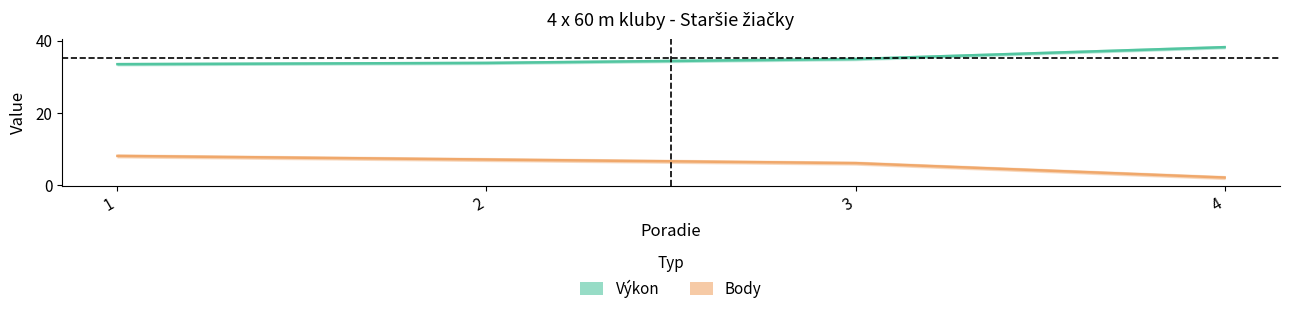

Reading left to right, what are all the values shown in this chart?

Výkon: 33.5	33.8	34.9	38.2
Body: 8.0	7.0	6.0	2.0